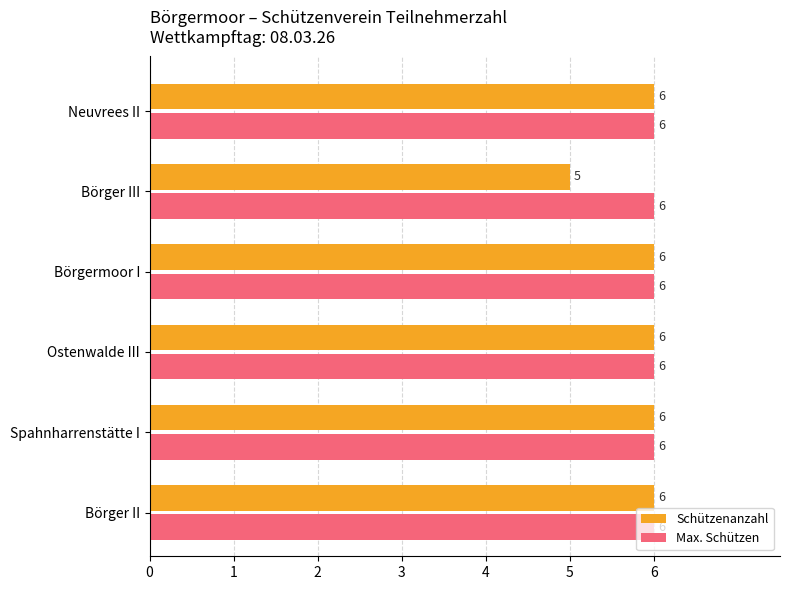

What is the total value across all series at Neuvrees II?

12